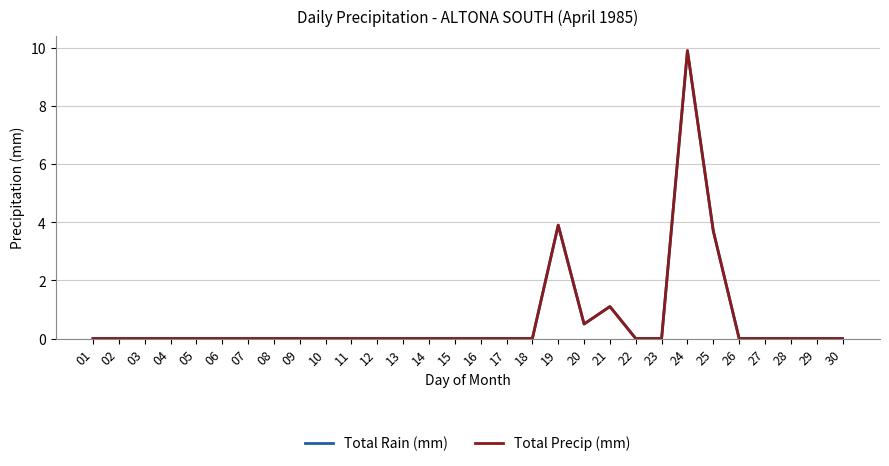

How many lines are shown in the chart?

2